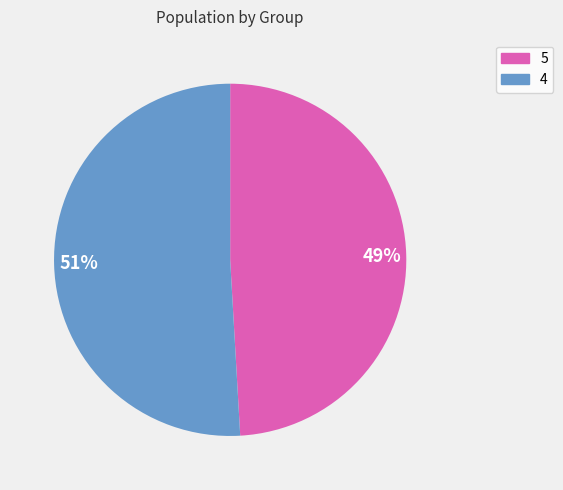

Rank the categories by value from highest to lowest.

51%, 49%